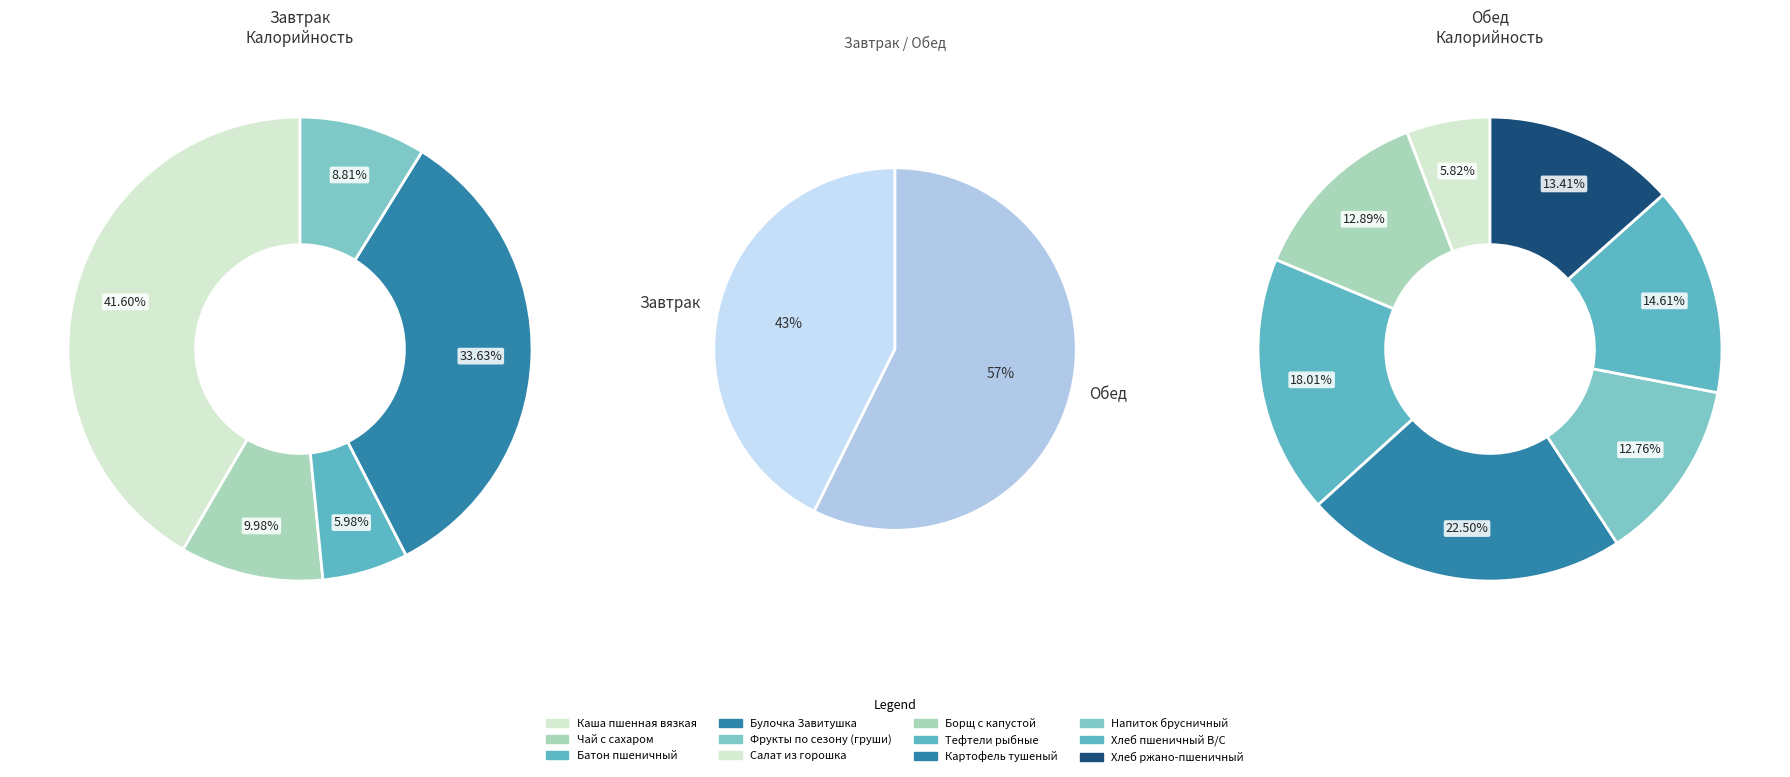

Count the number of slices in the pie.

12